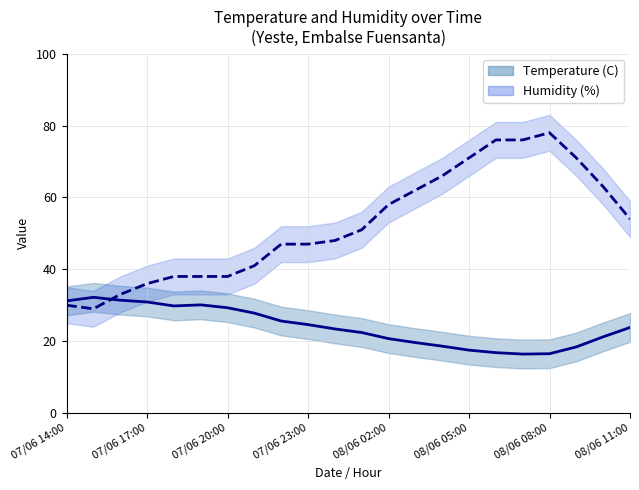

True or false: Temperature (C) and Humidity (%) intersect in this chart.

True